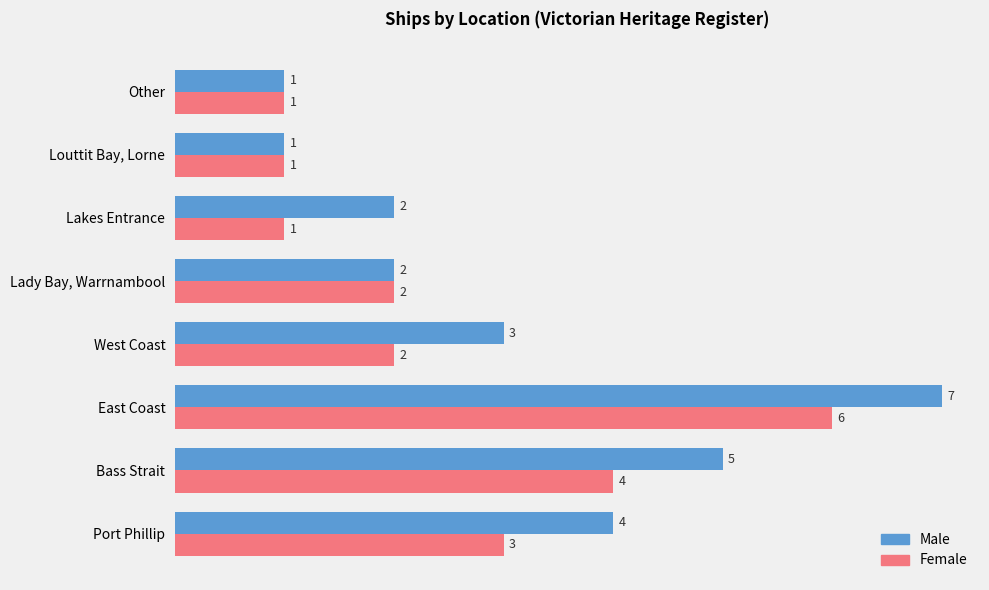

Which series has the largest total across all categories?

Male